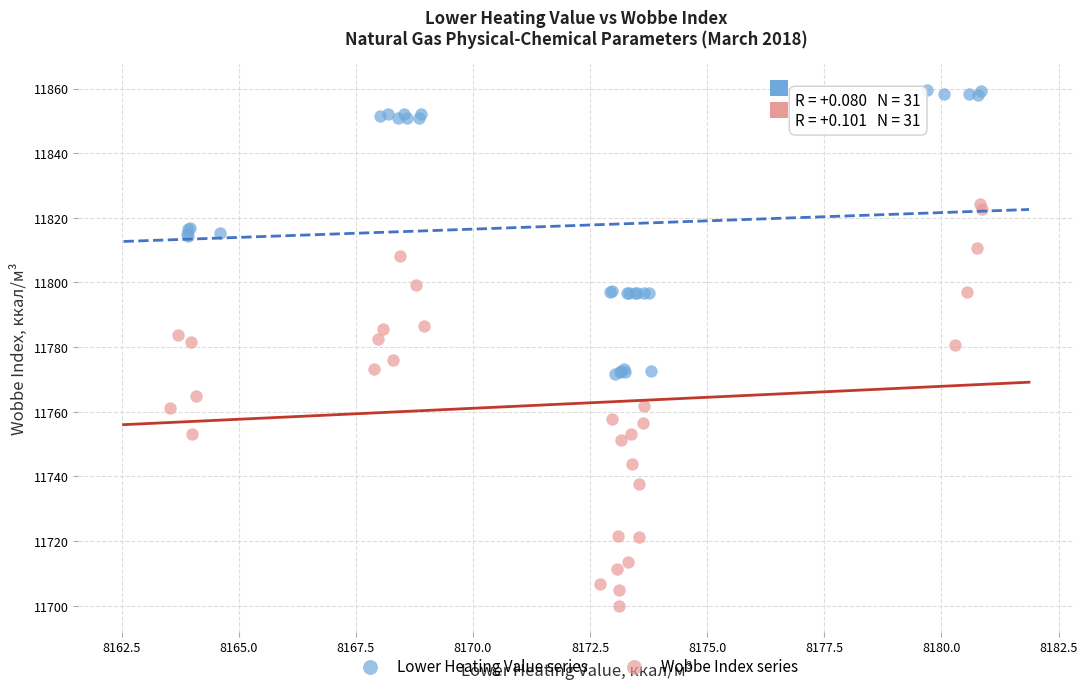

Which series has the largest Y range (max minus min)?

Wobbe Index series